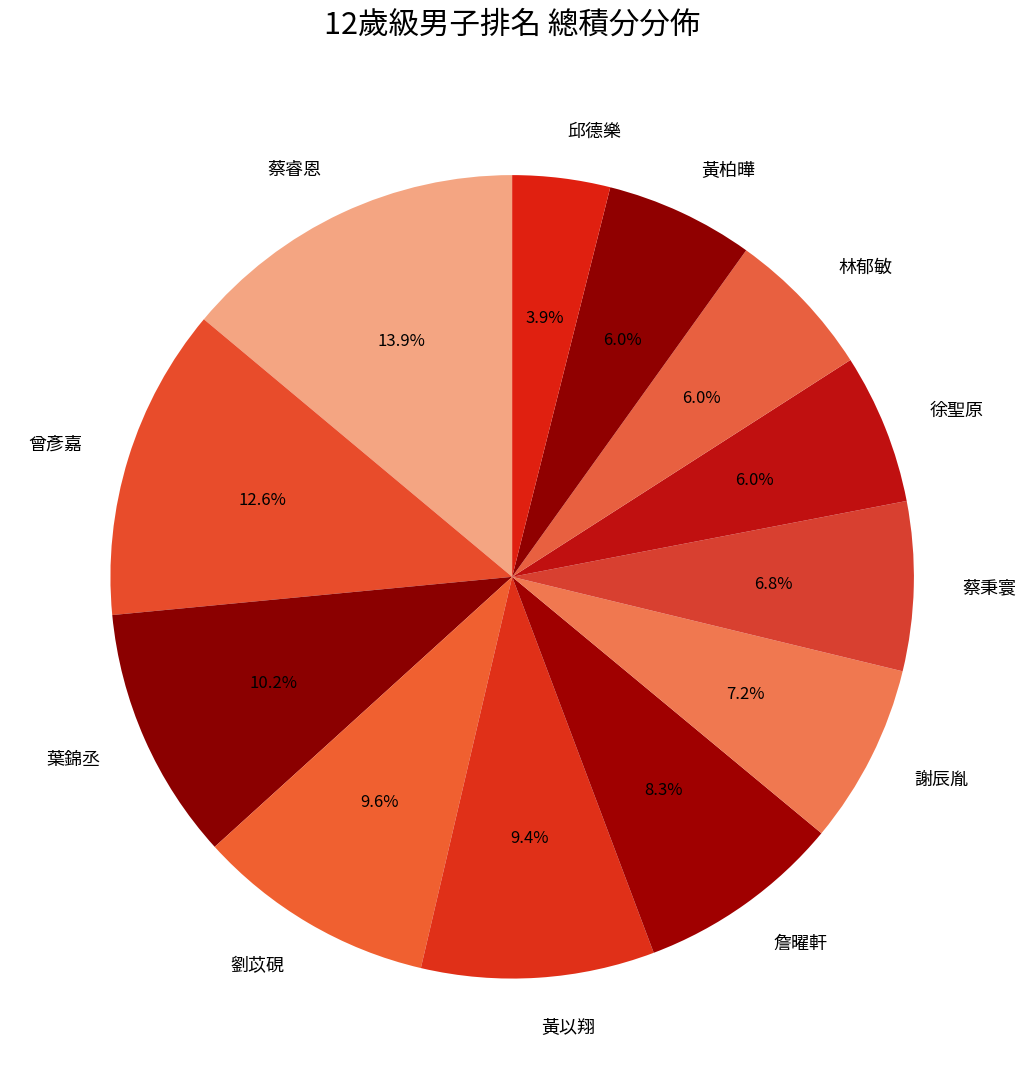

To the nearest percent, what is the combined percentage of 林郁敏 and 黃以翔?

15%